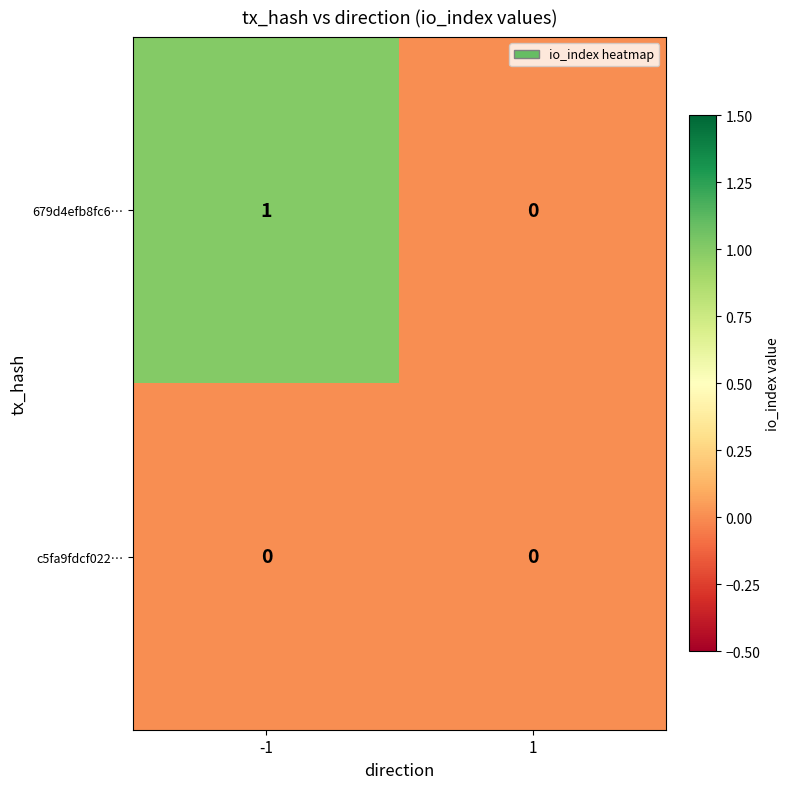

True or false: c5fa9fdcf022… has a value of 0 at 1.

True